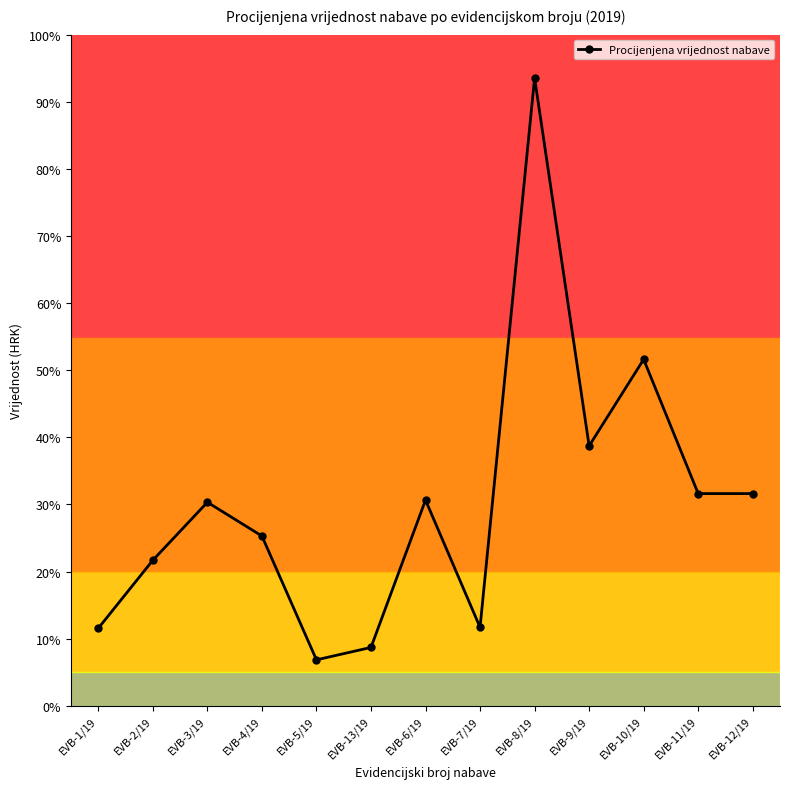

True or false: there are more than 0 points higher than both neighbors.

True